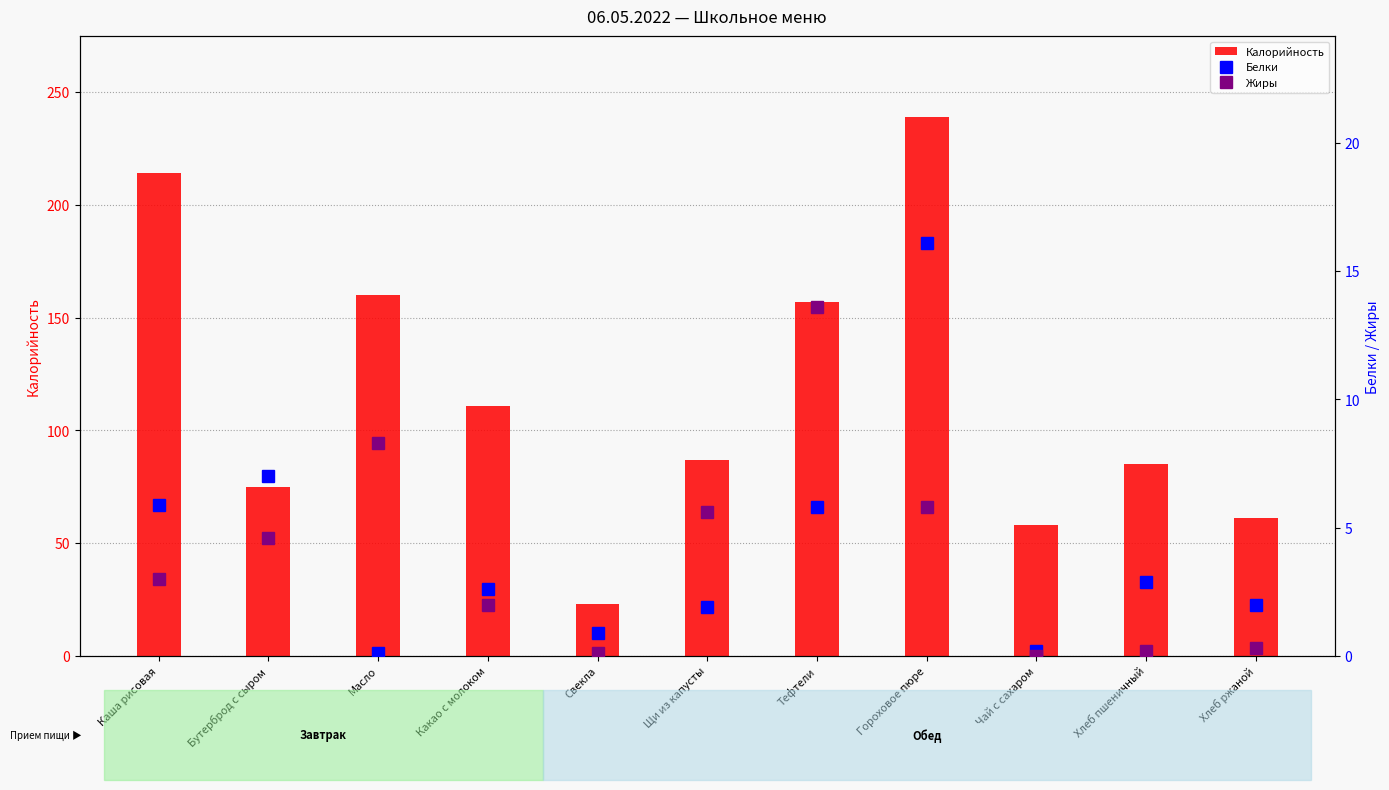

What is the spread (max minus min) of values at Какао с молоком?

109.0